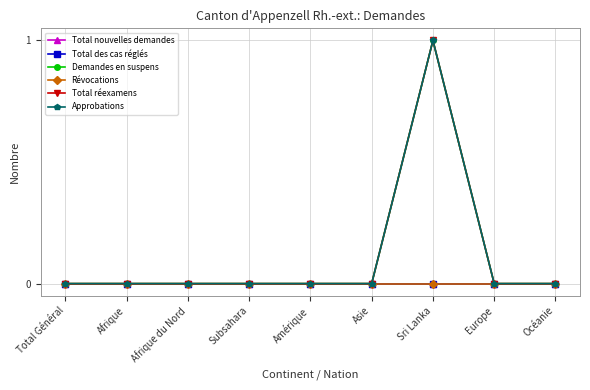

Is this an area chart (filled region under the line)?

No